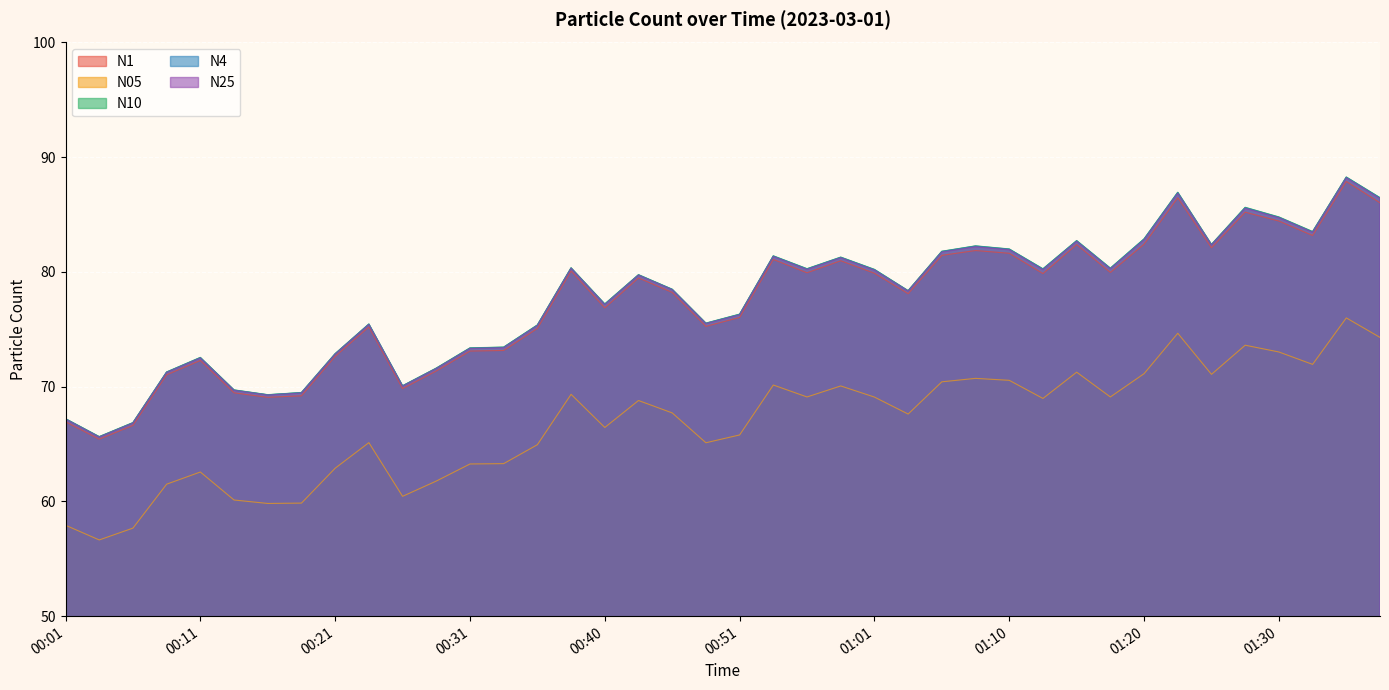

Where is the first local maximum for N10?

00:11